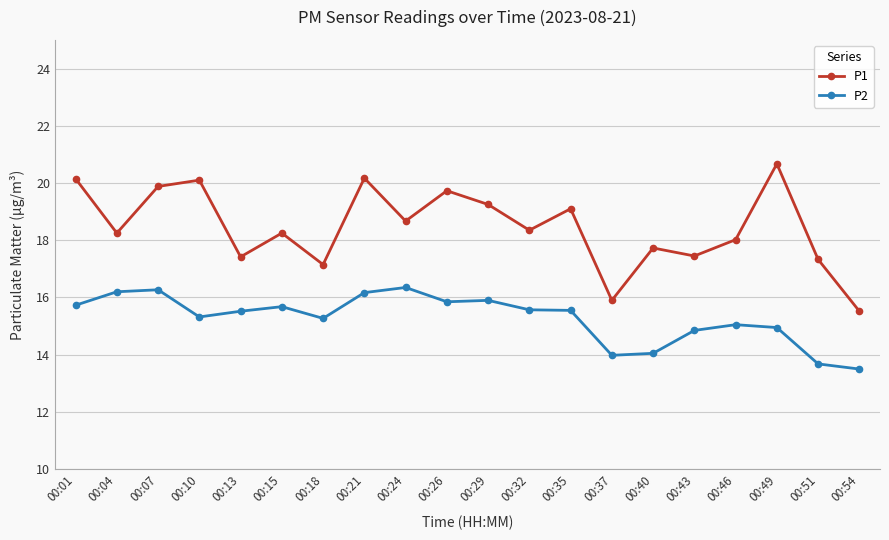

What is the total value across all series at 00:40?

31.8